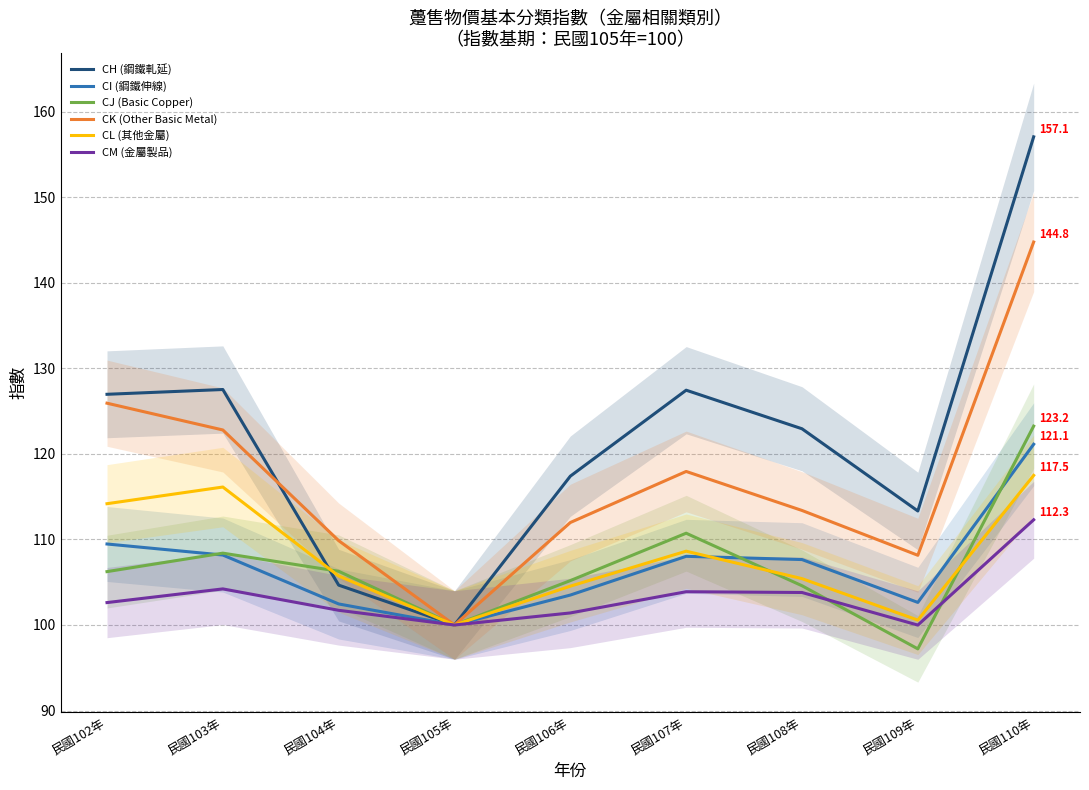

True or false: CM (金屬製品) and CJ (Basic Copper) cross at least once.

True